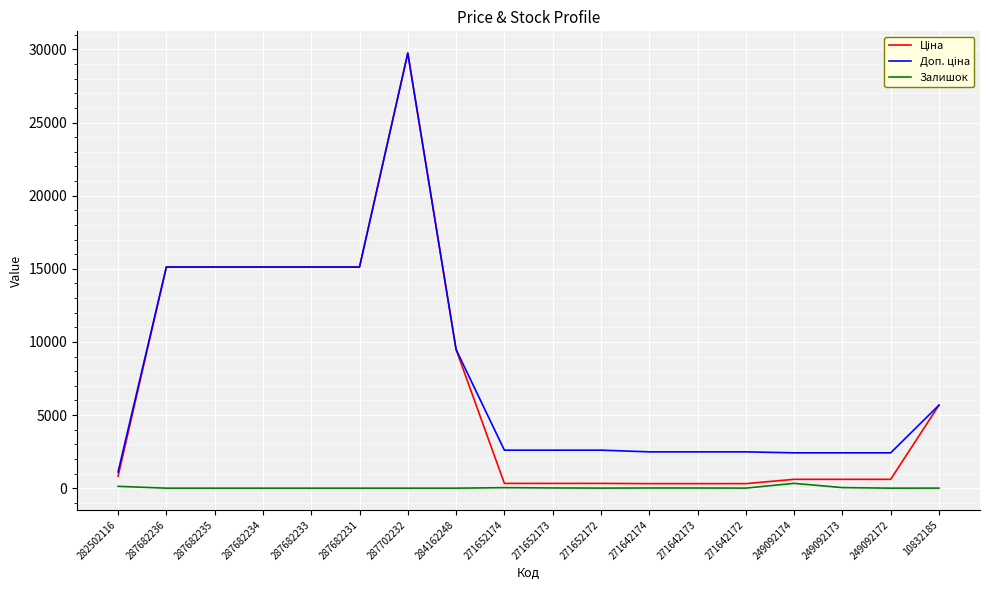

Which label corresponds to the largest value in the chart?

287702232